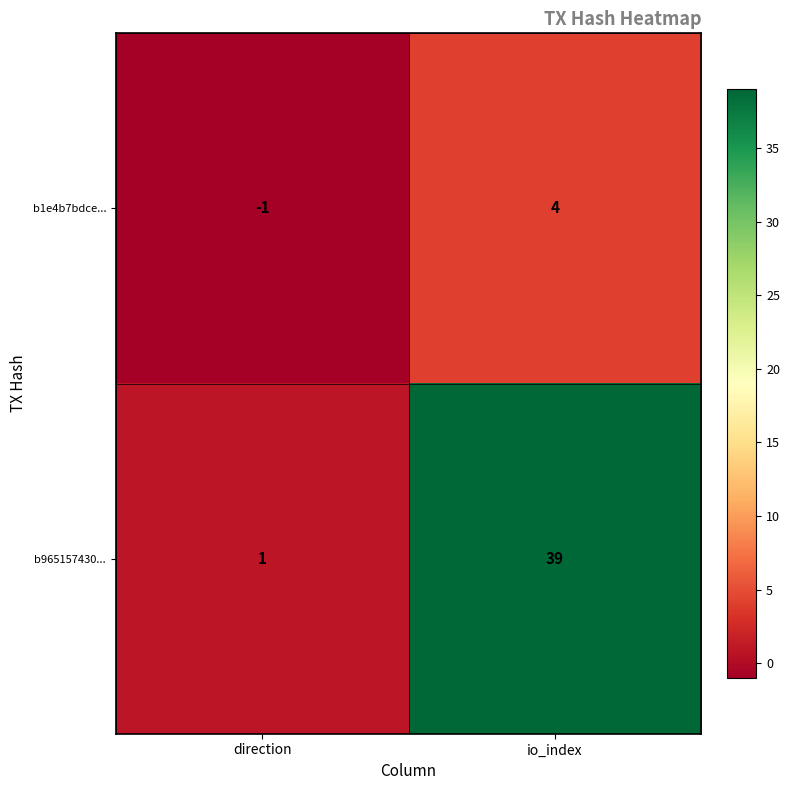

True or false: b965157430... has a value of 1 at direction.

True